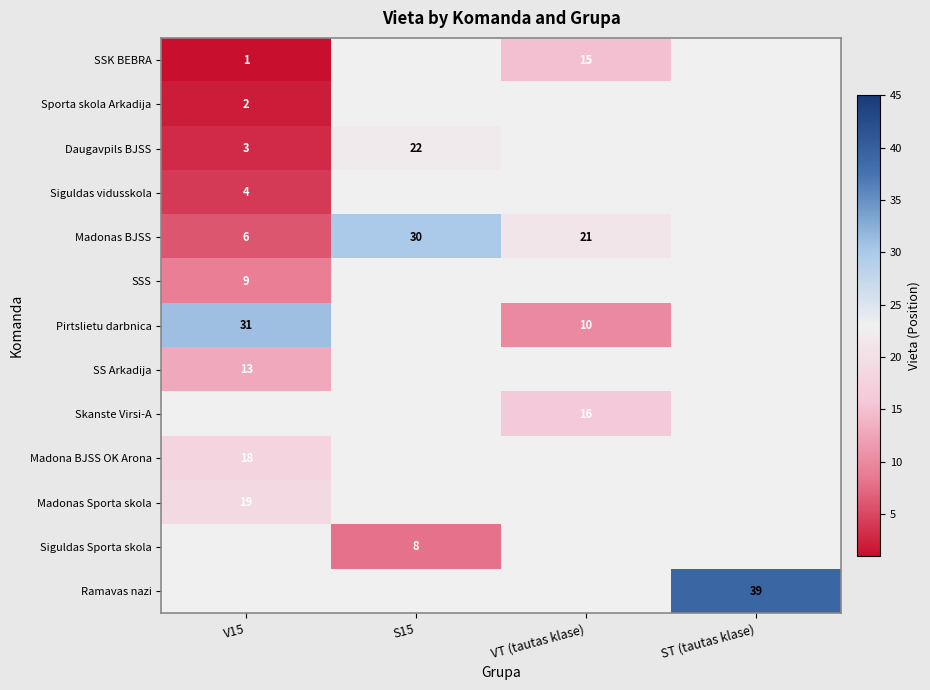

Is it true that Madonas BJSS equals 30 at S15?

True